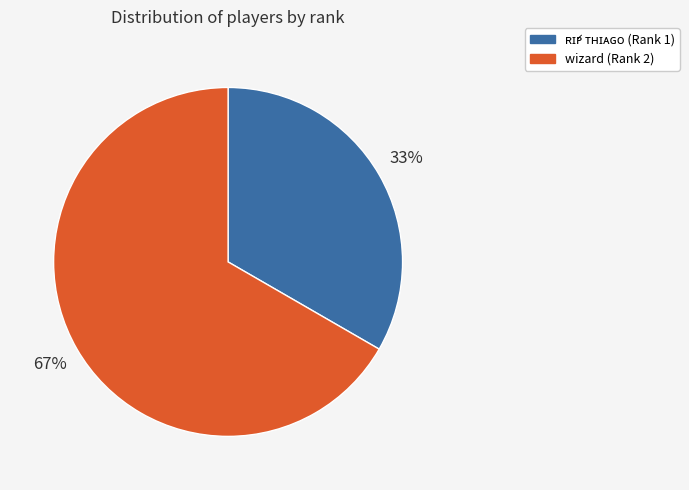

True or false: wizard accounts for 67% of the total.

True